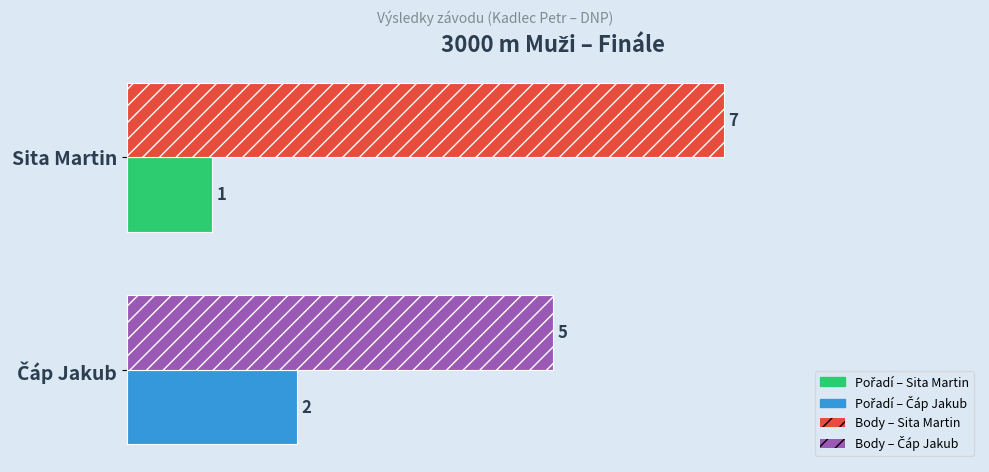

What is the greatest value displayed?

7